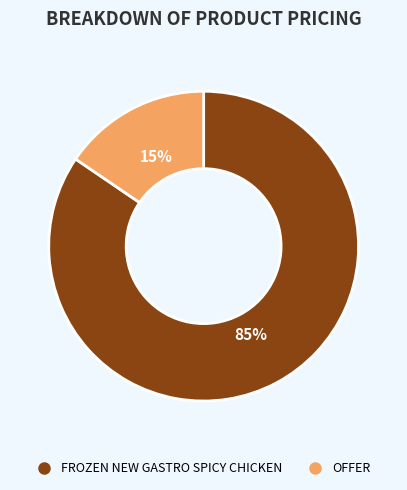

To the nearest percent, what is the combined percentage of OFFER and FROZEN NEW GASTRO SPICY CHICKEN?

100%